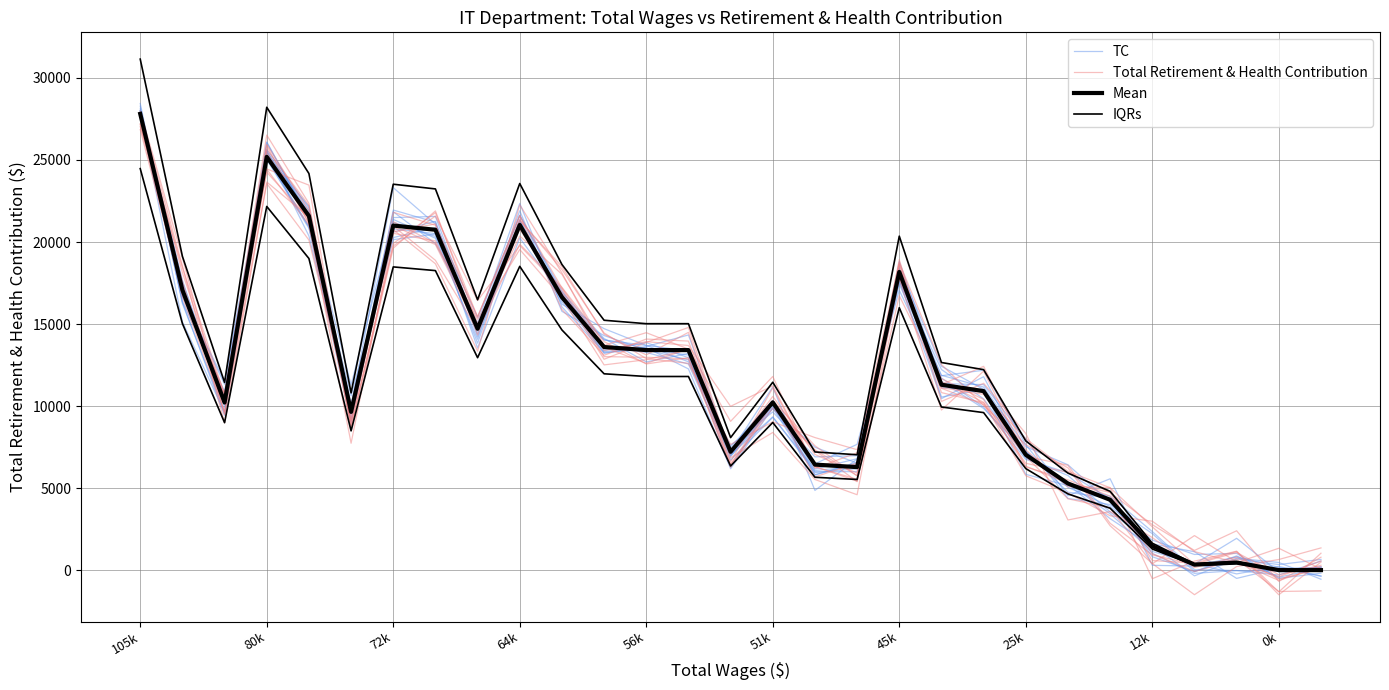

What is the highest value of the TC series?

28109.0